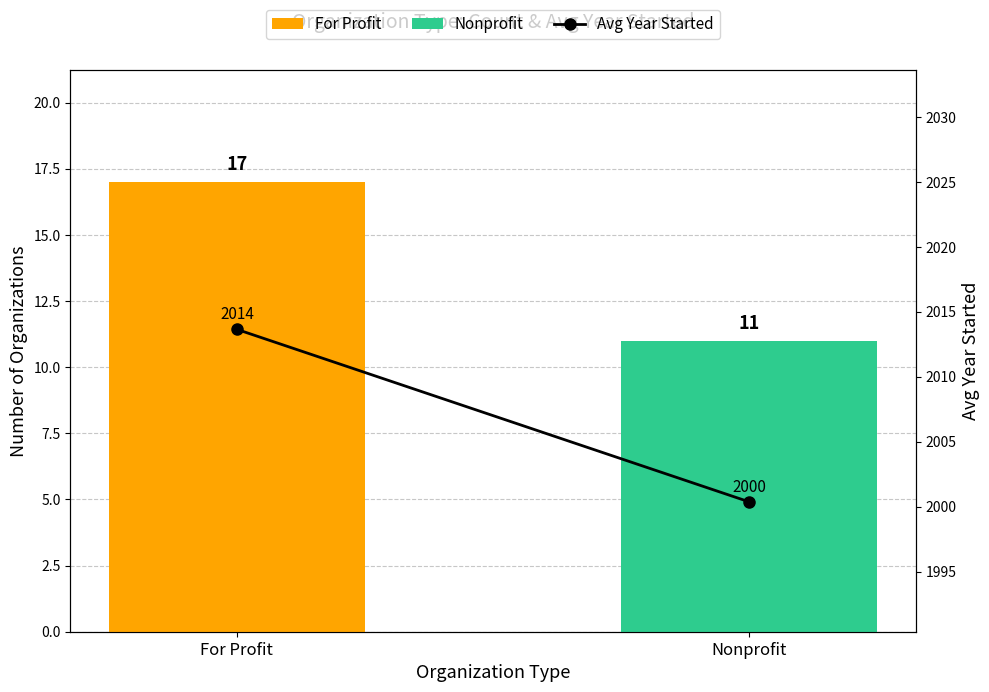

Read the value at Nonprofit.

2000.4